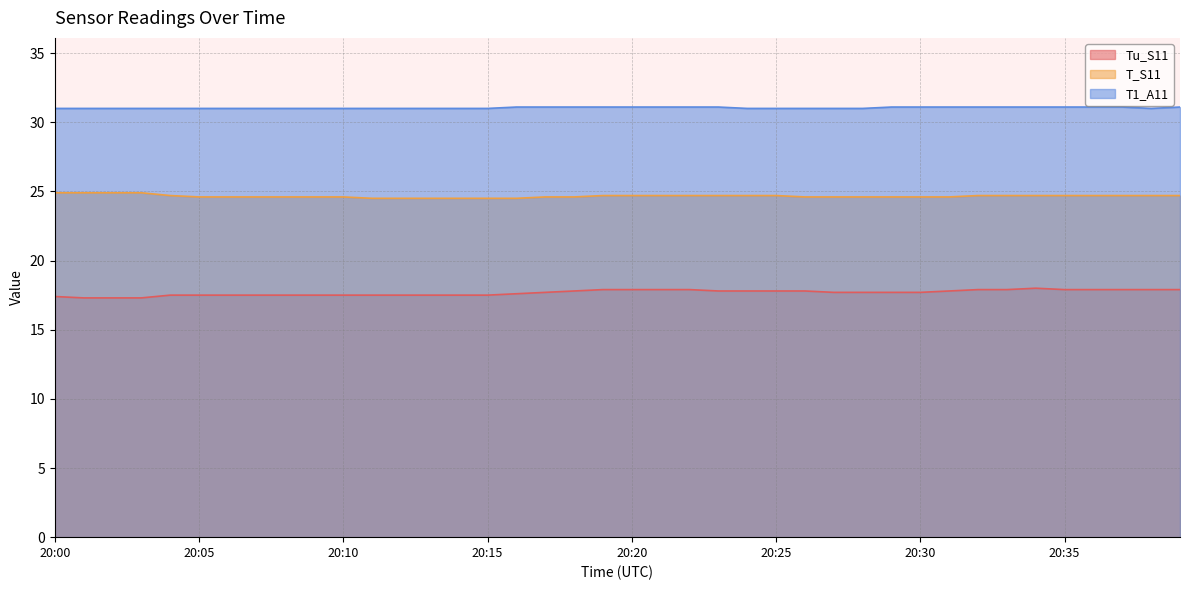

How many series are shown in this chart?

3